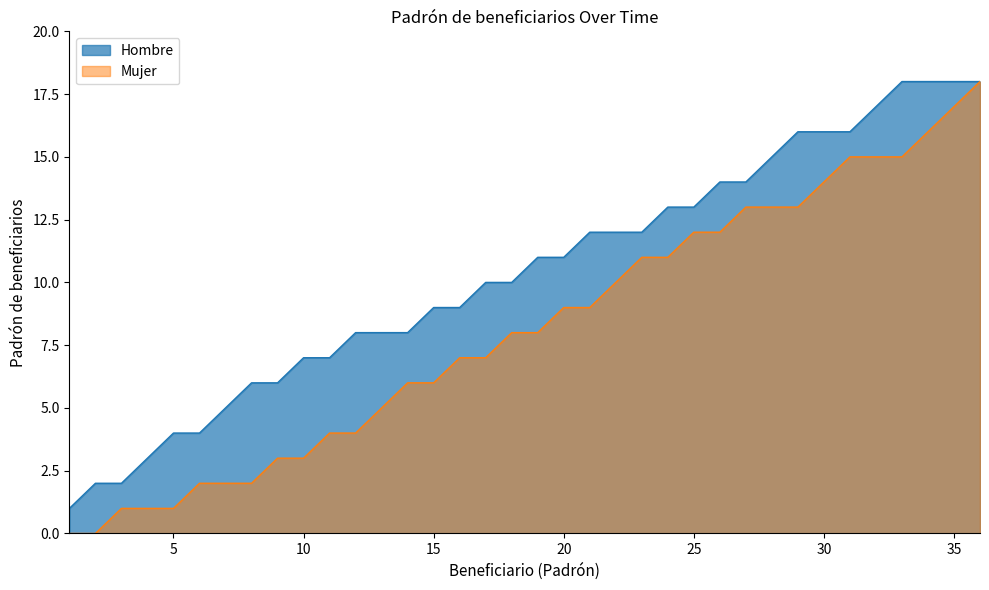

What are all the series names shown in the legend?

Hombre, Mujer